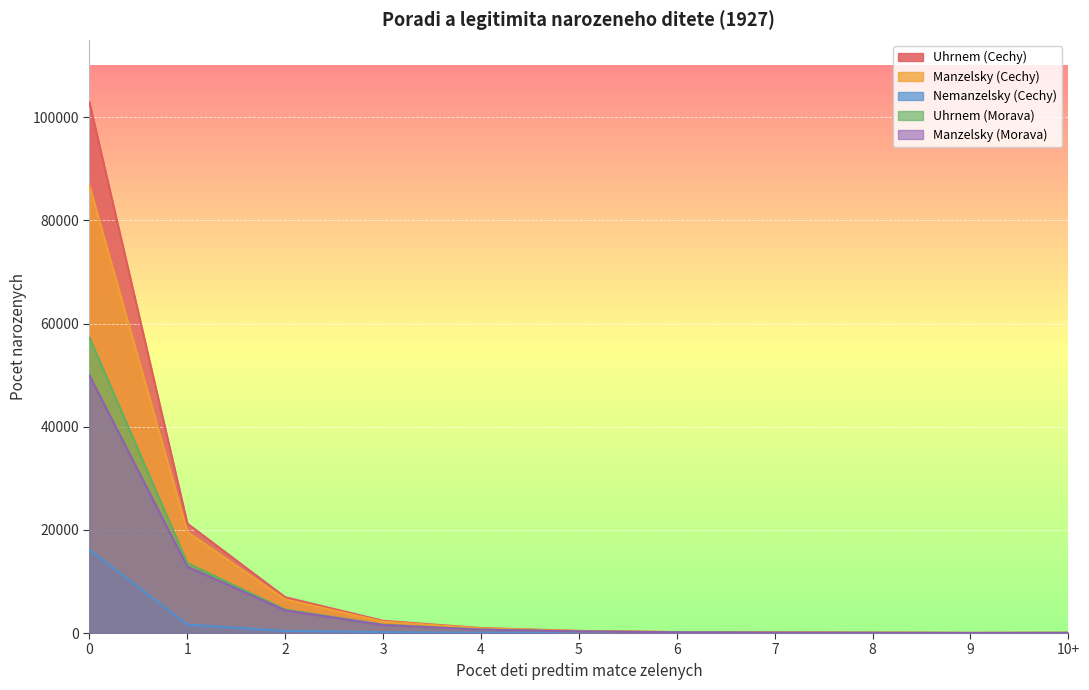

True or false: Uhrnem (Morava) and Manzelsky (Cechy) intersect in this chart.

False